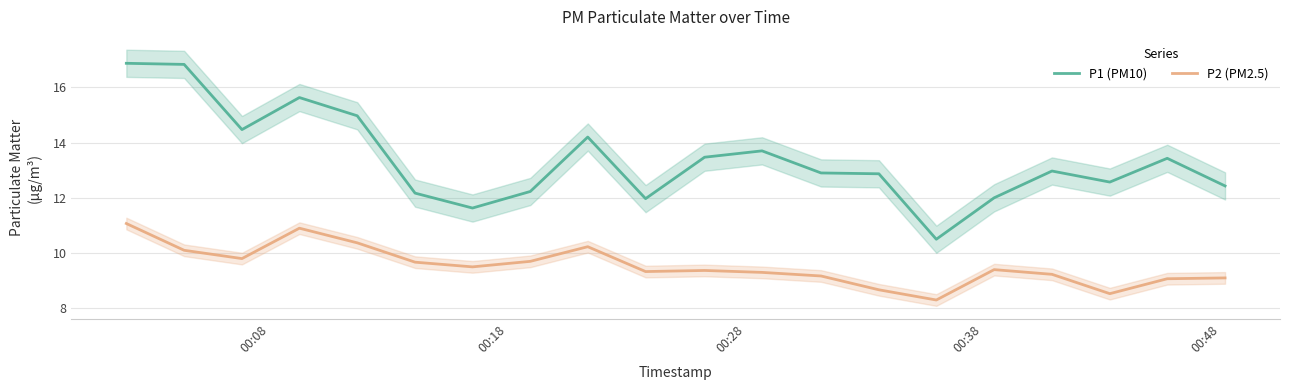

What is the average value of the P1 (PM10) series?

13.4